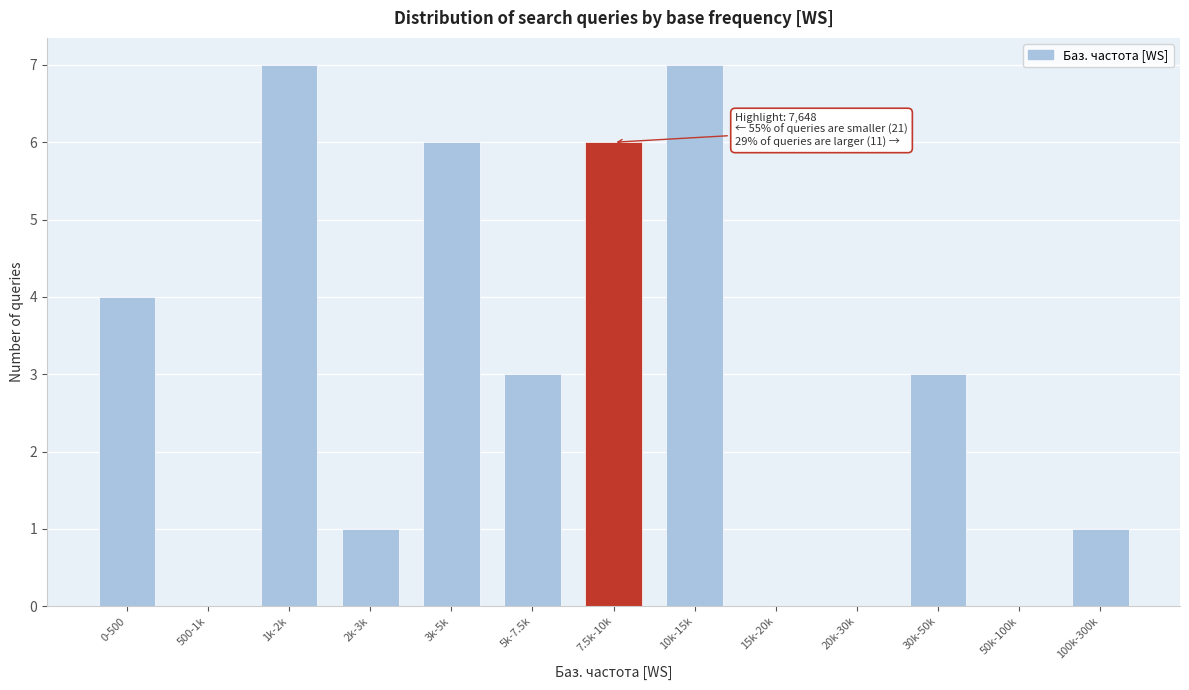

Reading left to right, extract all data points from this chart.

0-500=4	500-1k=0	1k-2k=7	2k-3k=1	3k-5k=6	5k-7.5k=3	7.5k-10k=6	10k-15k=7	15k-20k=0	20k-30k=0	30k-50k=3	50k-100k=0	100k-300k=1